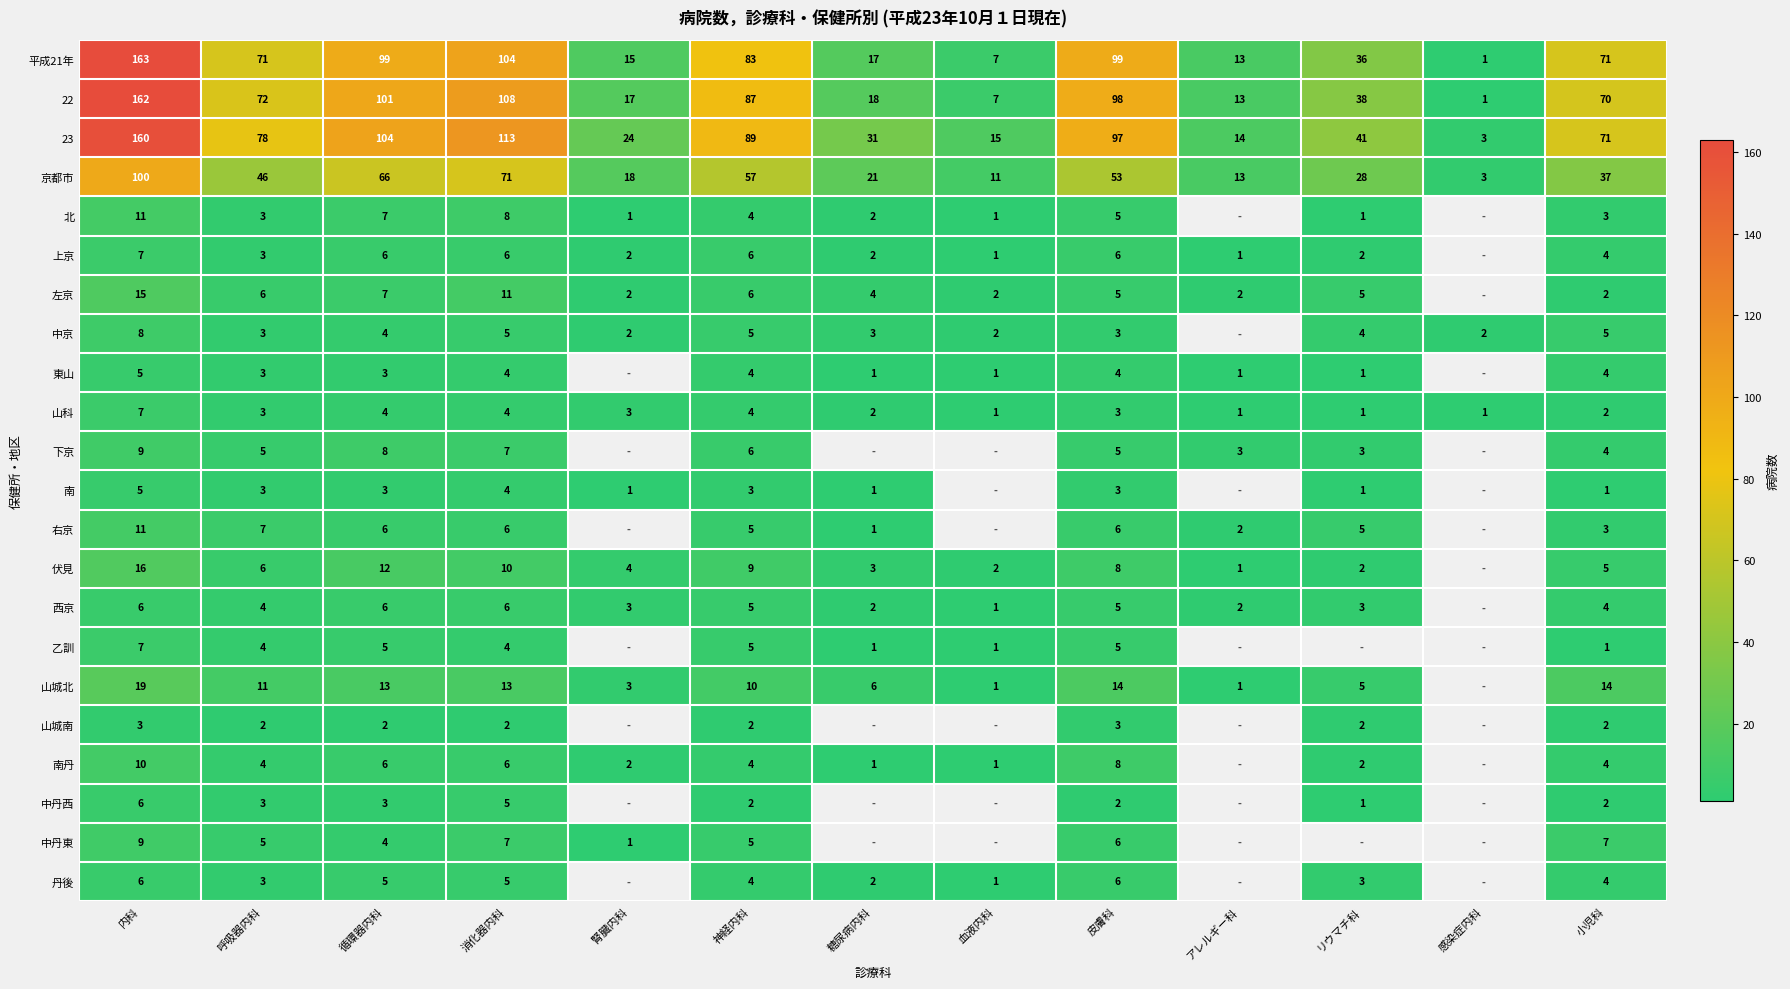

What is the spread (max minus min) of values at 消化器内科?

111